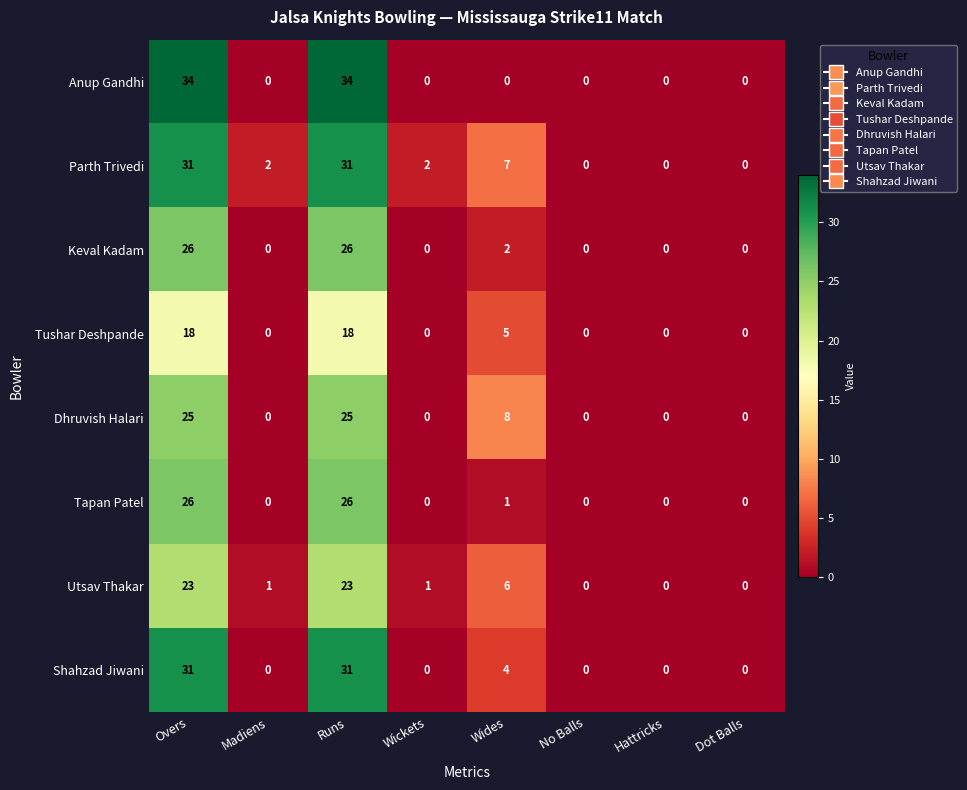

What is the maximum value shown in the chart?

34